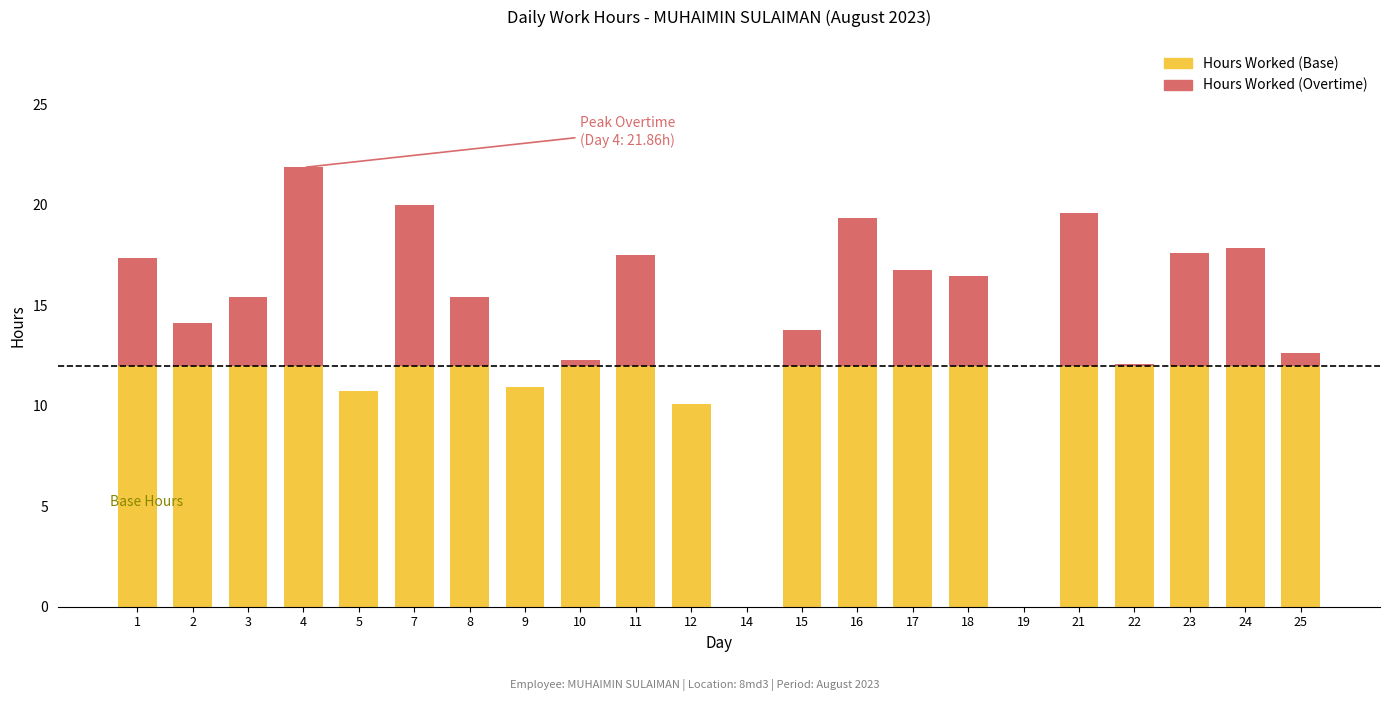

Are the bars grouped side by side (vs. stacked)?

No